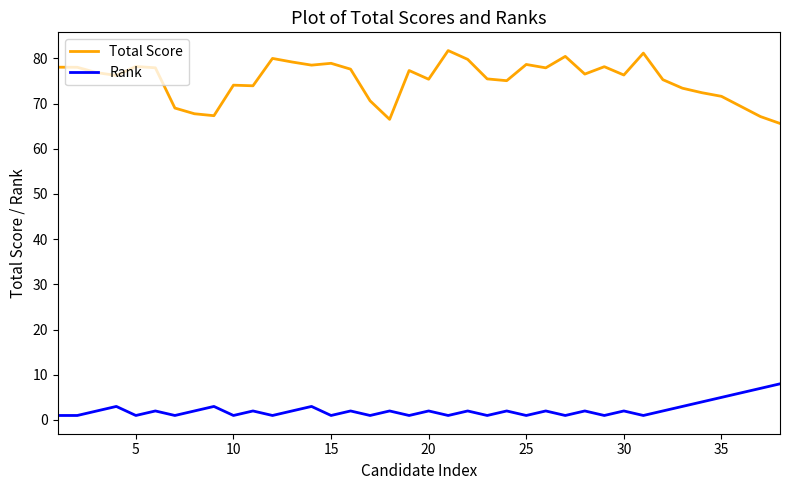

How many lines are shown in the chart?

2